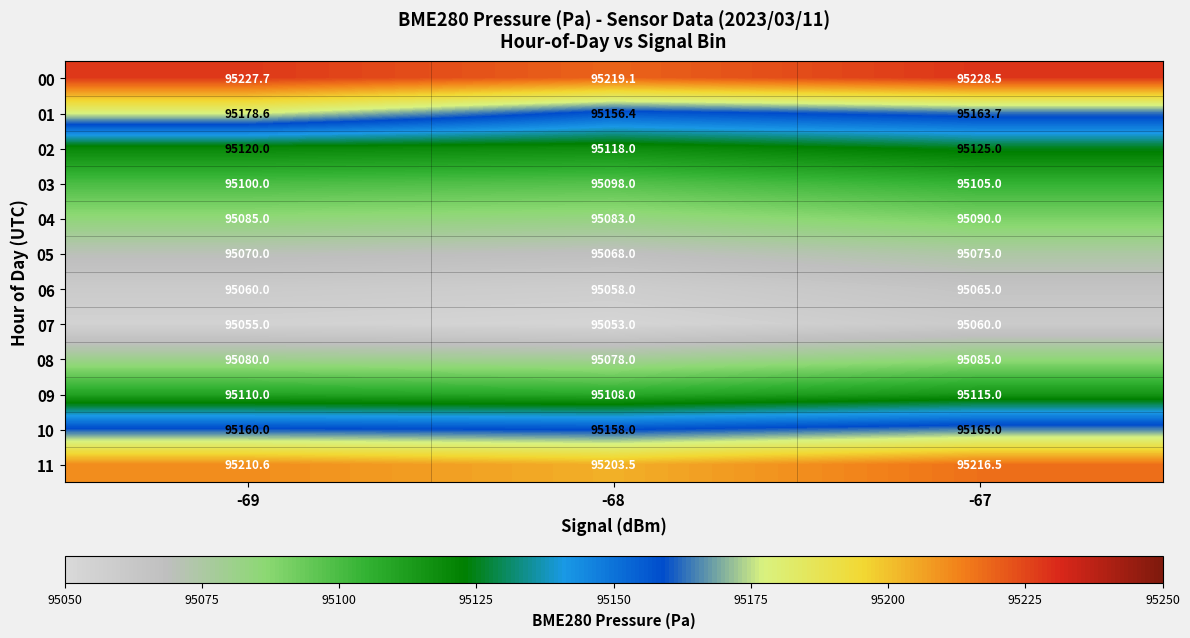

What is the difference between the 05 values at -69 and -67?

5.0